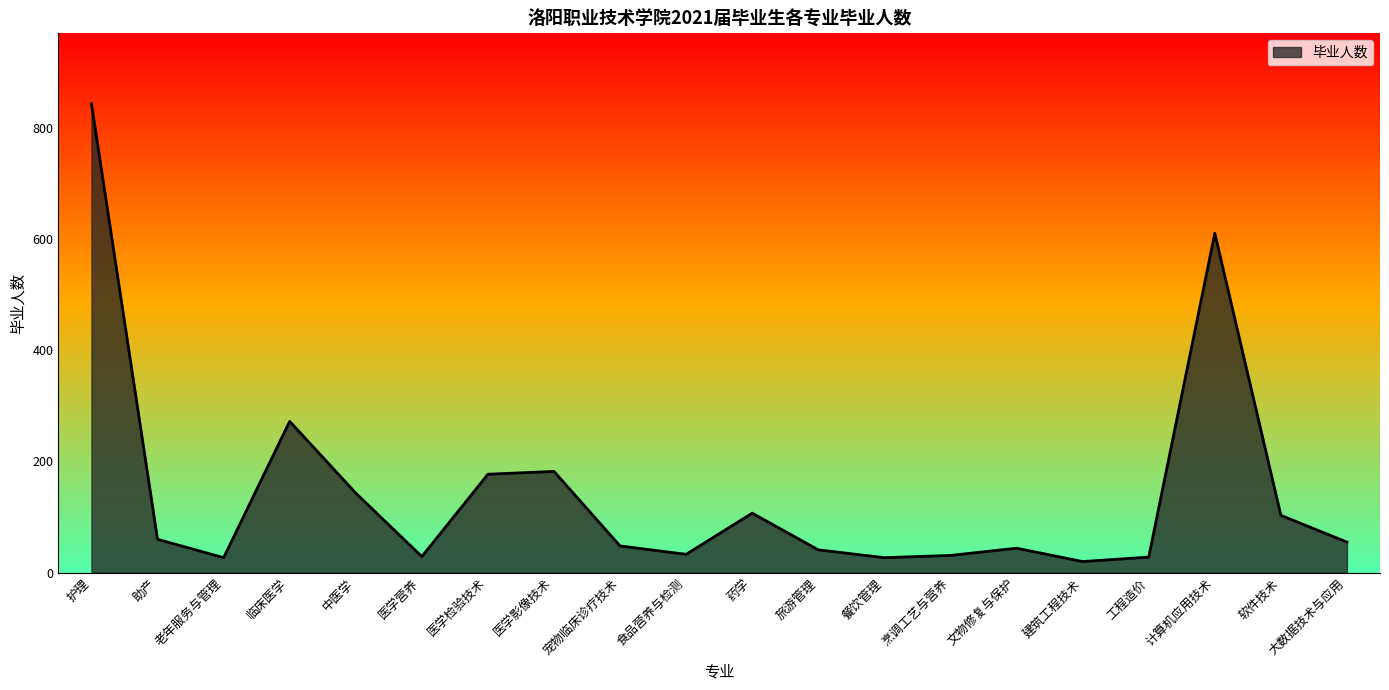

What is the maximum value shown in the chart?

843